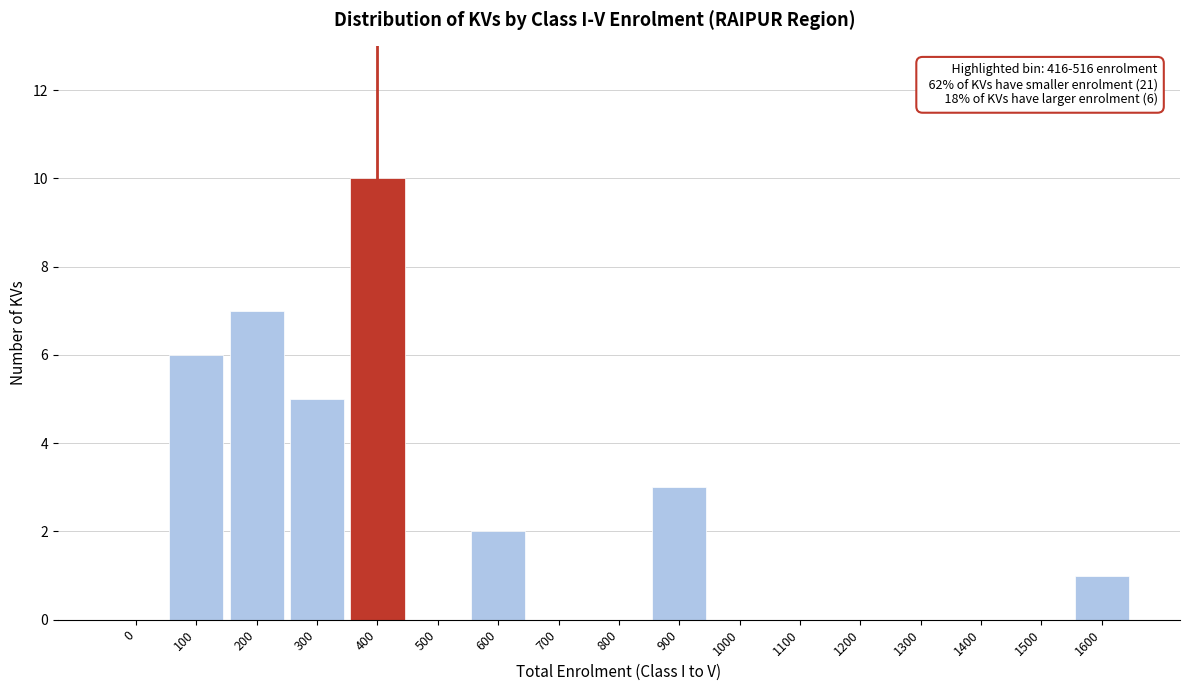

Reading left to right, list all the values displayed in this chart.

0=0	100=6	200=7	300=5	400=10	500=0	600=2	700=0	800=0	900=3	1000=0	1100=0	1200=0	1300=0	1400=0	1500=0	1600=1